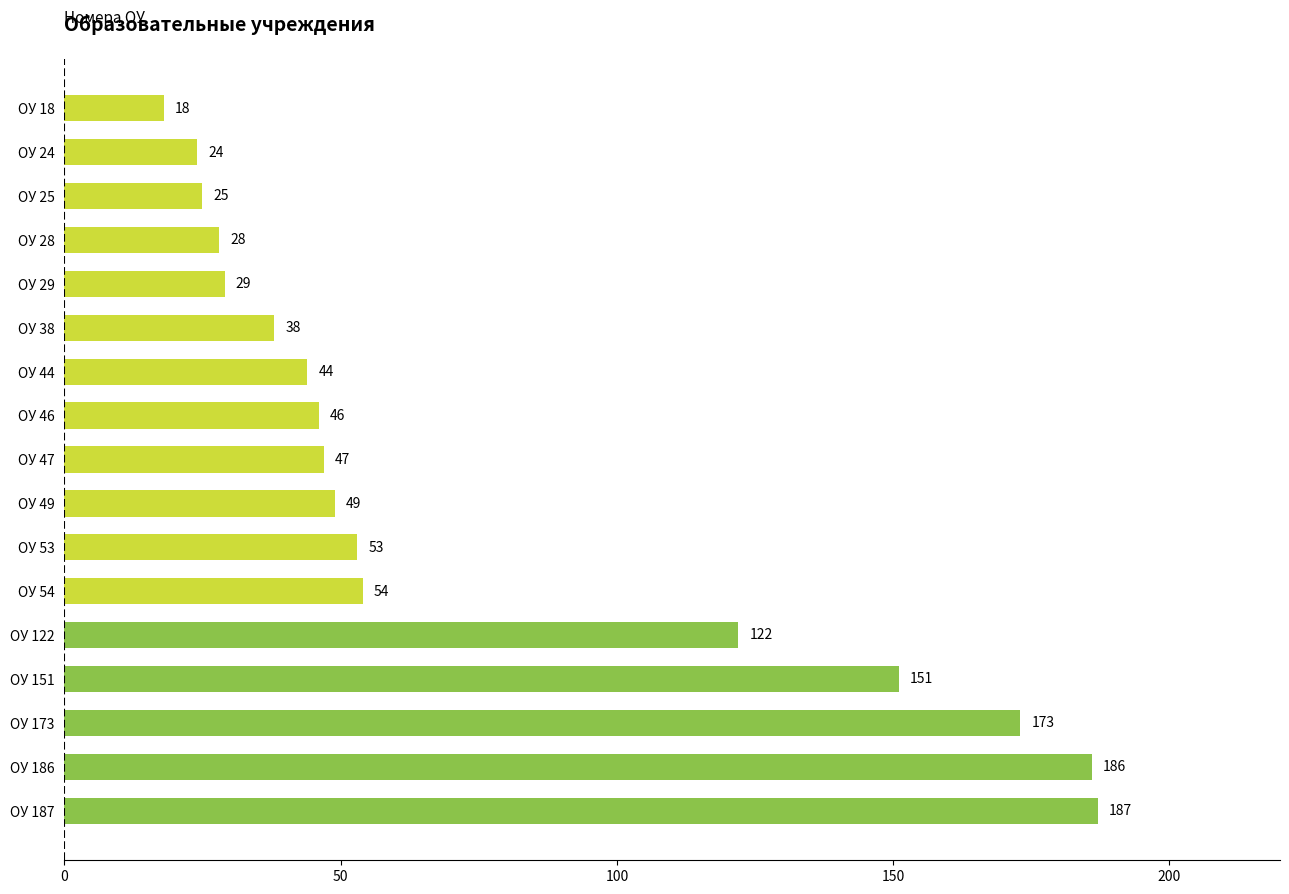

What is the difference between the maximum and minimum values?

169